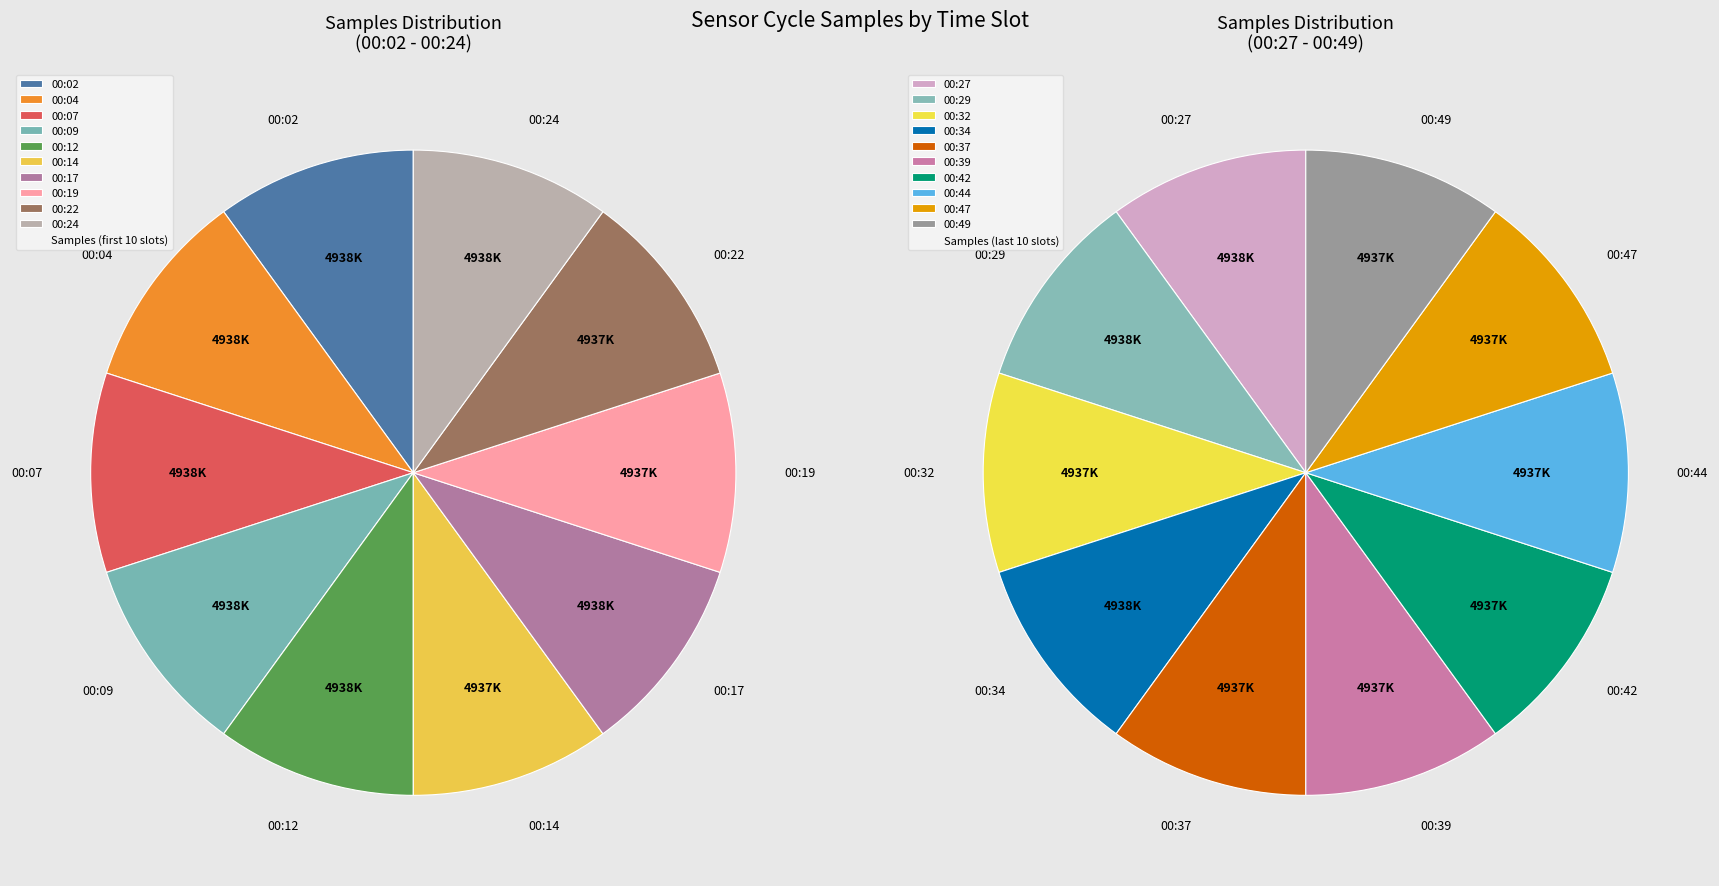

What is the smallest slice in the pie chart?

00:44